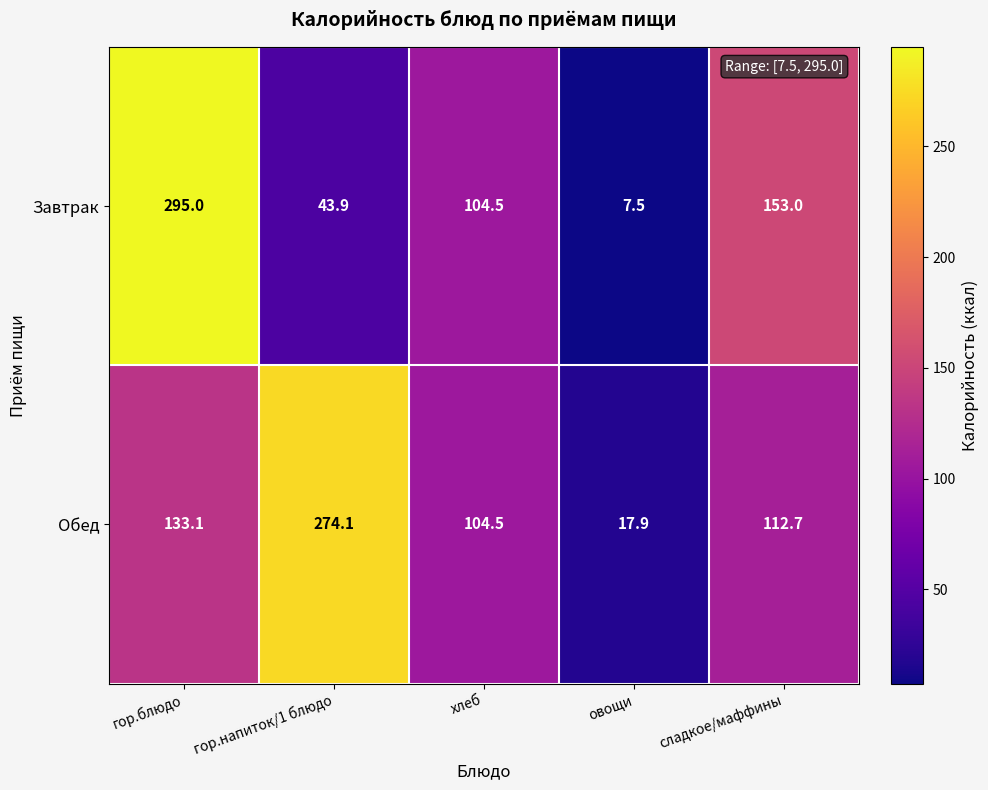

The Обед series shows 63.7 at гор.блюдо. True or false?

False